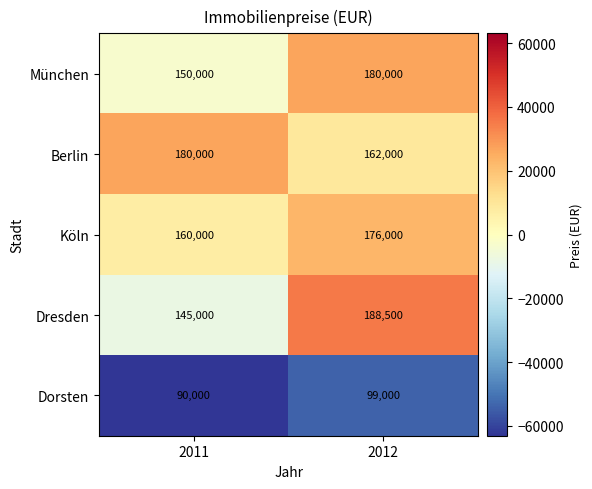

List the labels in order of Dorsten value, smallest first.

2011, 2012